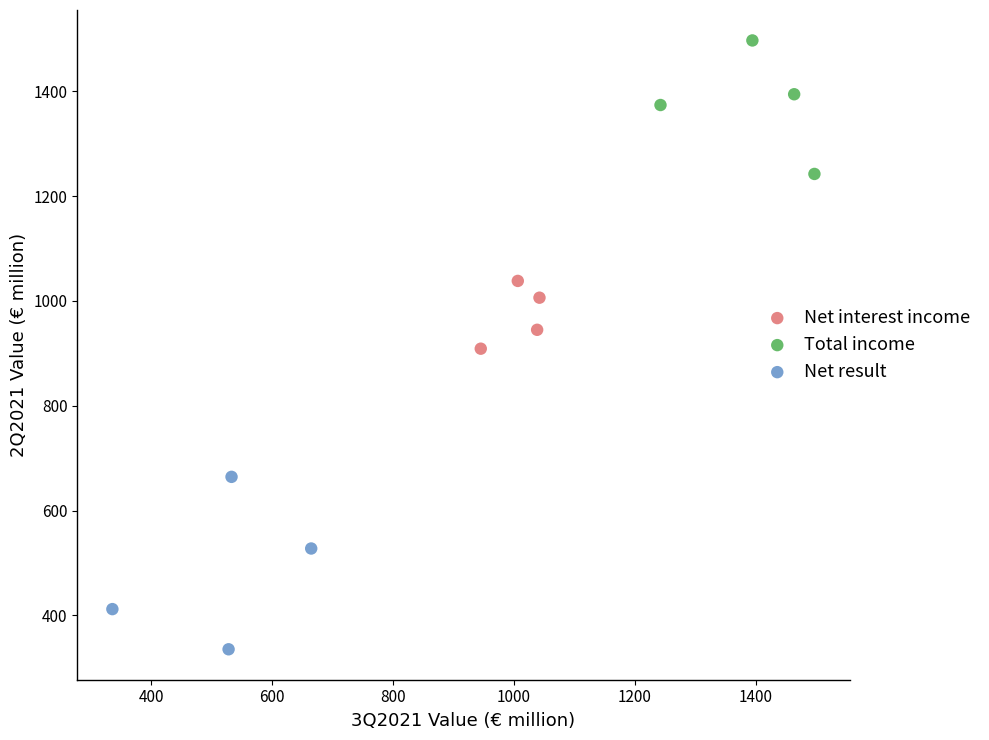

What are all the series names shown in the legend?

Net interest income, Total income, Net result